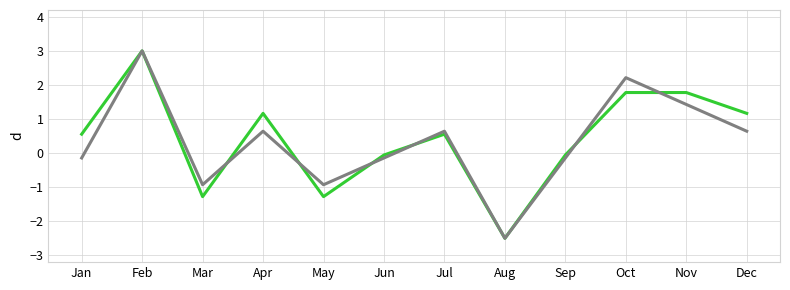

What is the spread (max minus min) of values at Oct?

0.4